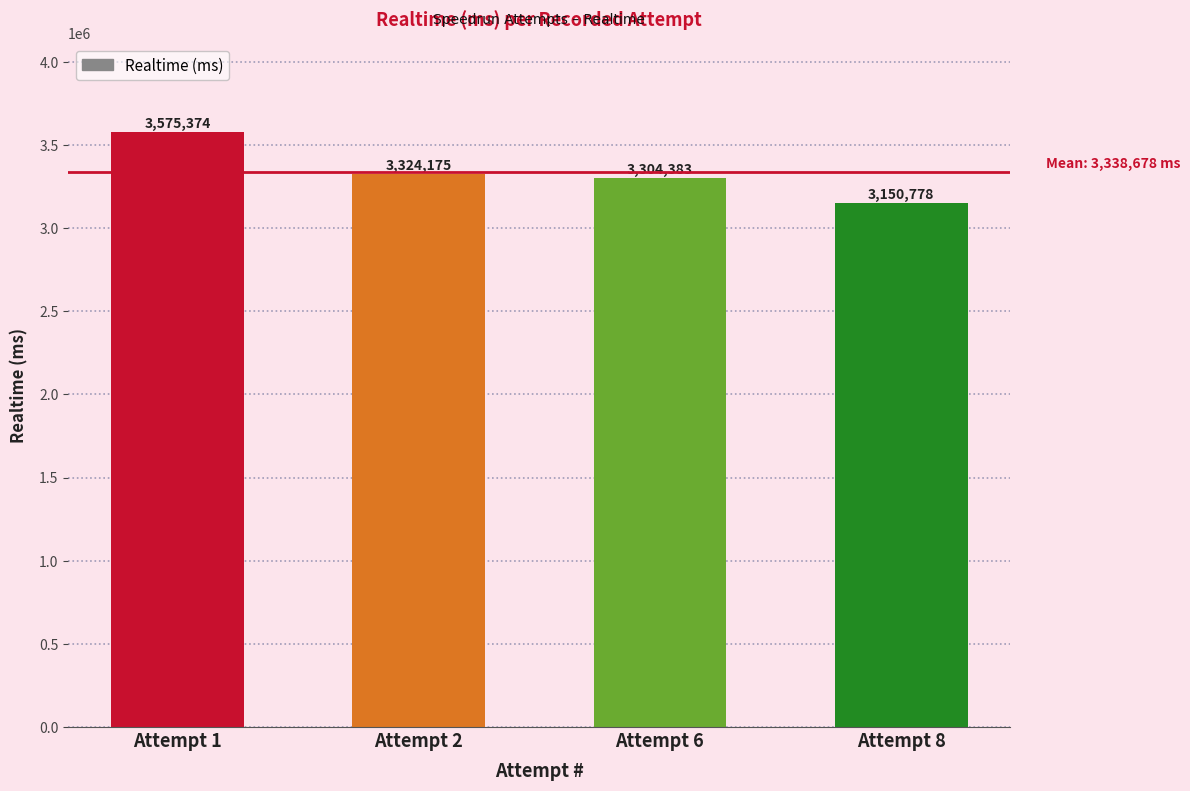

What is the value of the 4th bar from the left?

3150778